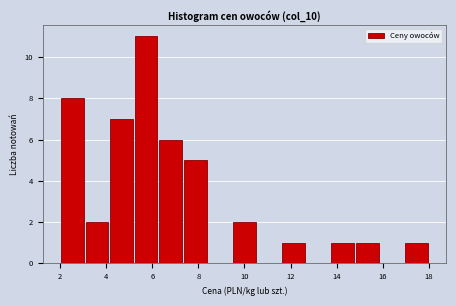

Reading left to right, list every bar in this chart as the range it spans on the x-axis followed by its height. Neither the bar edges nor the heights are printed on the chart, so give them approximately, as read against the axes.

2.0 to 3.0: 8
3.0 to 4.2: 2
4.2 to 5.2: 7
5.2 to 6.2: 11
6.2 to 7.4: 6
7.4 to 8.4: 5
8.4 to 9.4: 0
9.4 to 10.6: 2
10.6 to 11.6: 0
11.6 to 12.6: 1
12.6 to 13.8: 0
13.8 to 14.8: 1
14.8 to 15.8: 1
15.8 to 17.0: 0
17.0 to 18.0: 1